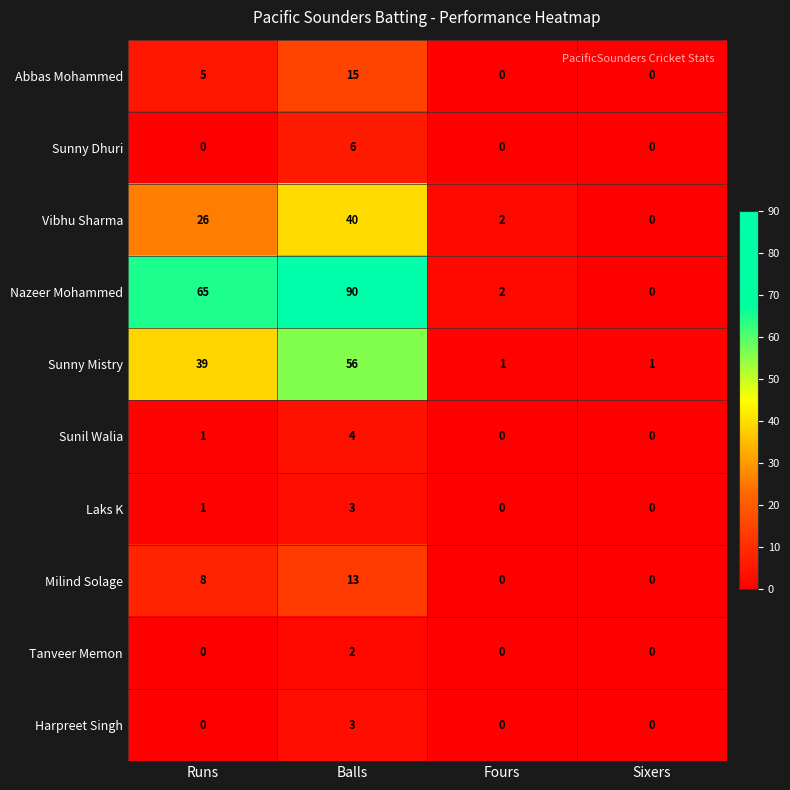

How many series are shown in this chart?

10